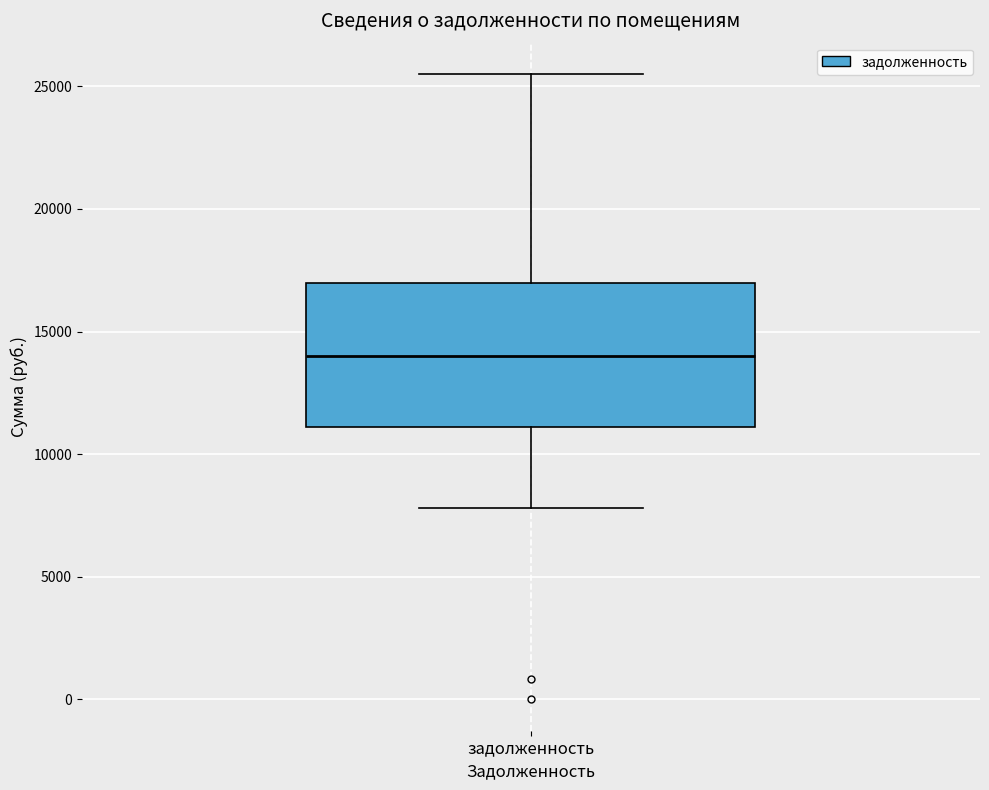

Where is the upper edge of the box for задолженность on the y-axis? The values are not printed on the chart, so give them approximately, as read against the axis.

17000